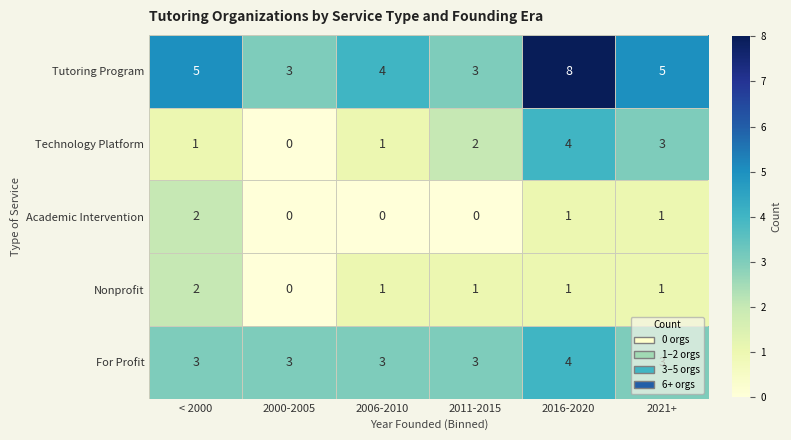

At which label does Academic Intervention first exceed 1?

< 2000